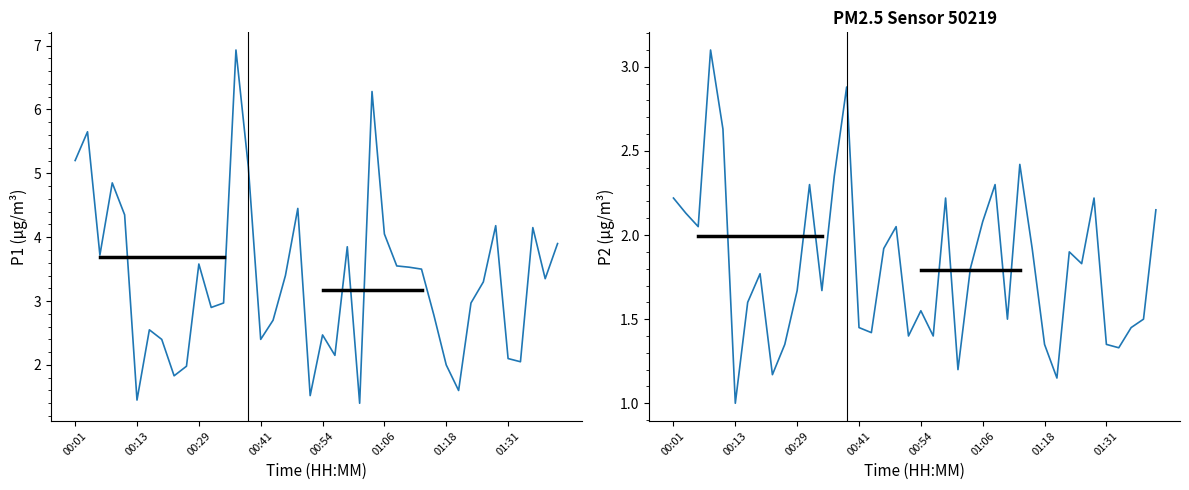

True or false: P2 and P1 cross at least once.

False